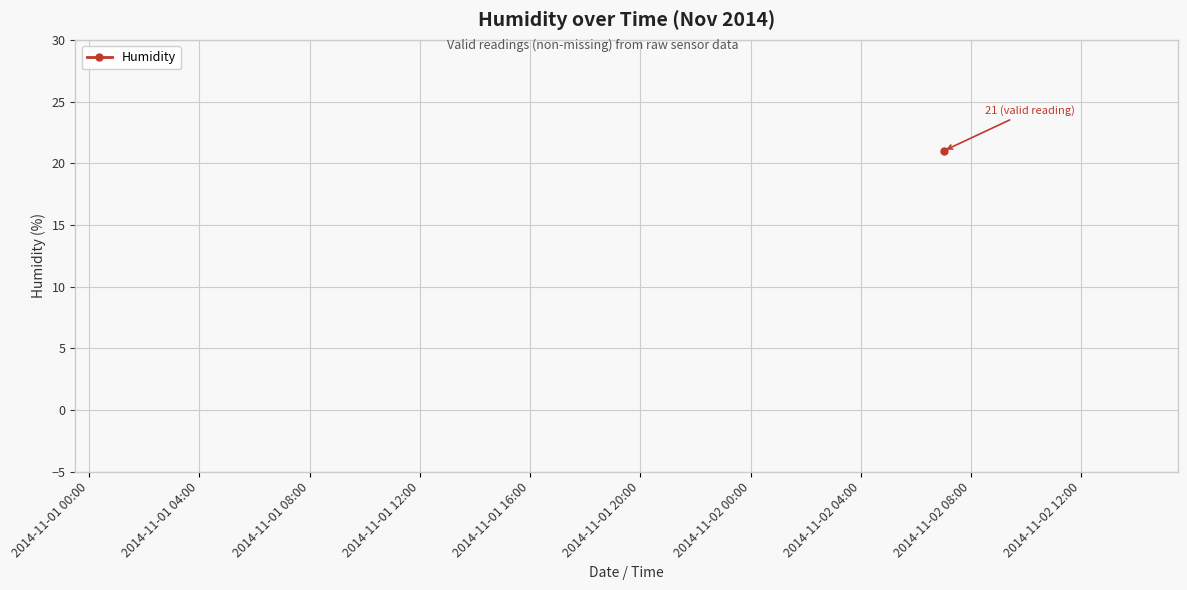

How many lines are shown in the chart?

1